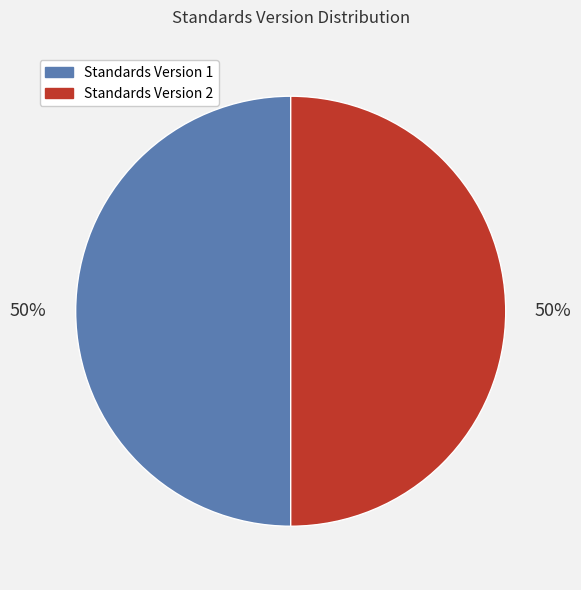

To the nearest percent, what is the average slice percentage?

50%